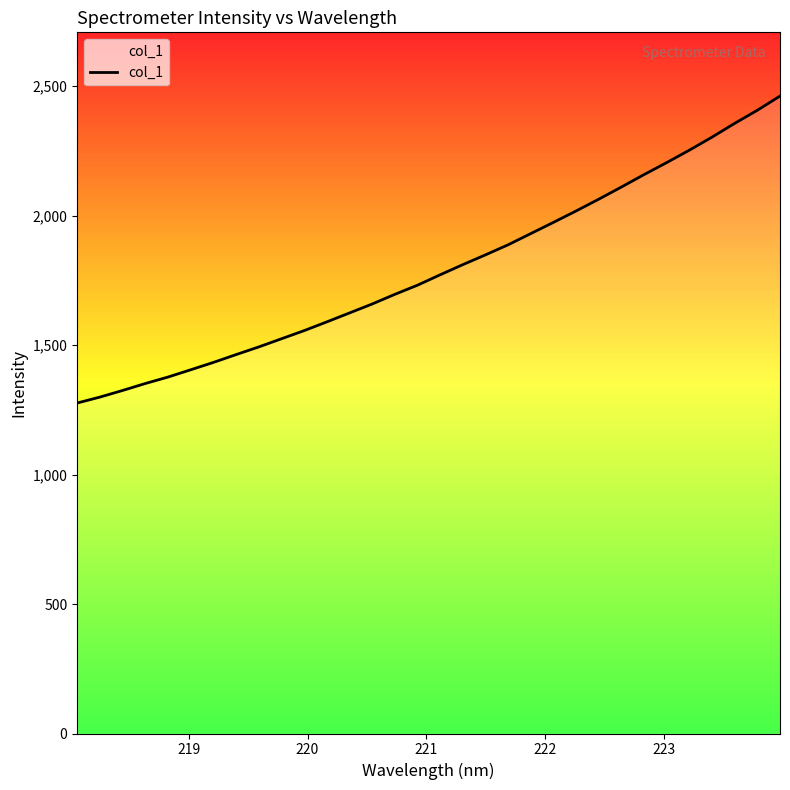

What is the minimum value shown in the chart?

1276.1